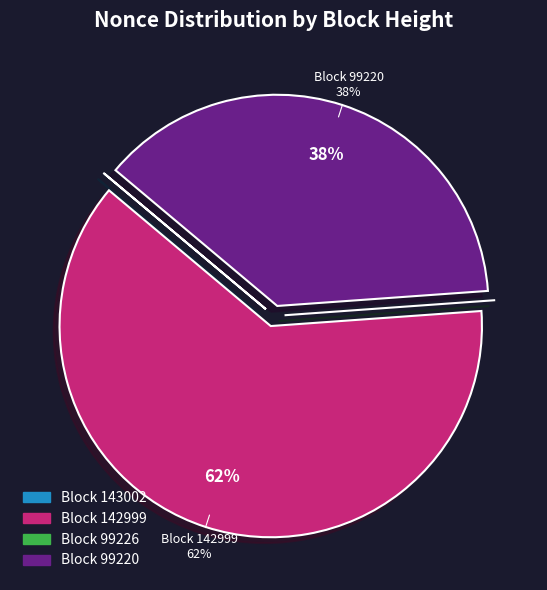

What is the majority slice?

Block 142999